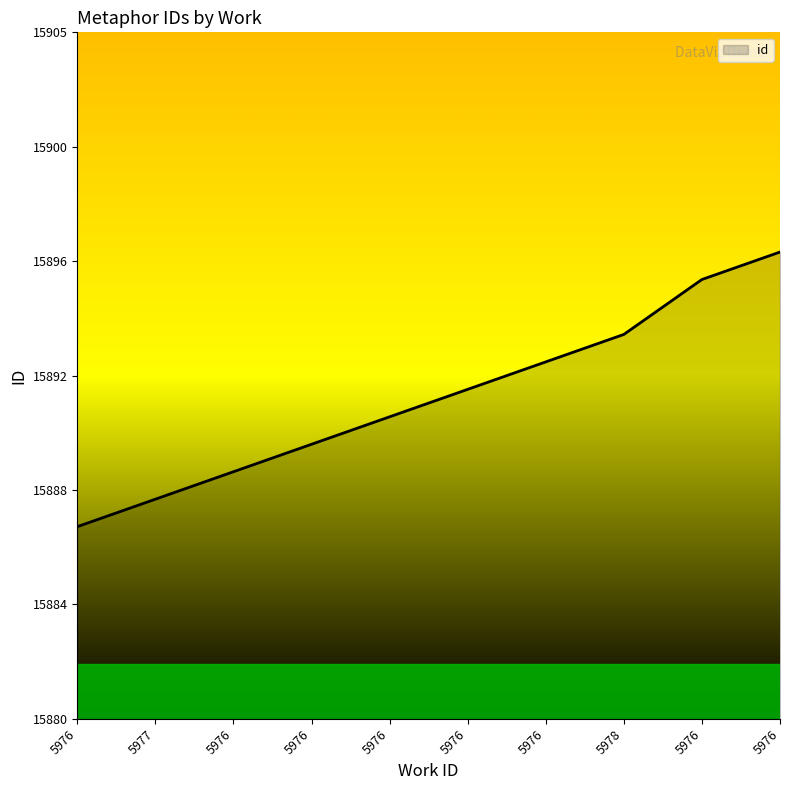

Does the chart have visible grid lines?

No